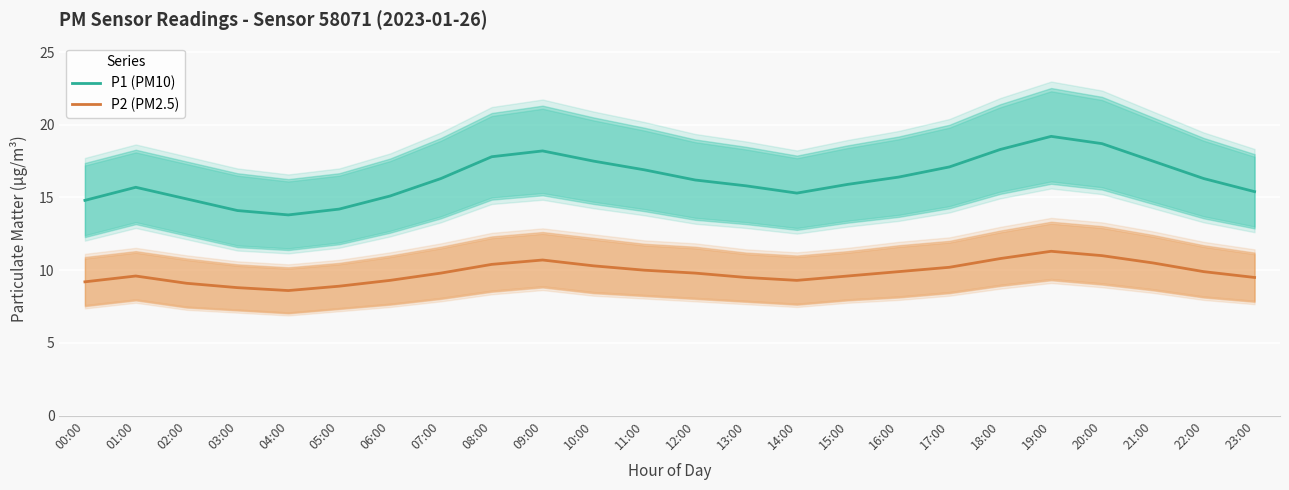

What is the sum of the P2 (PM2.5) values at 05:00 and 20:00?

19.9